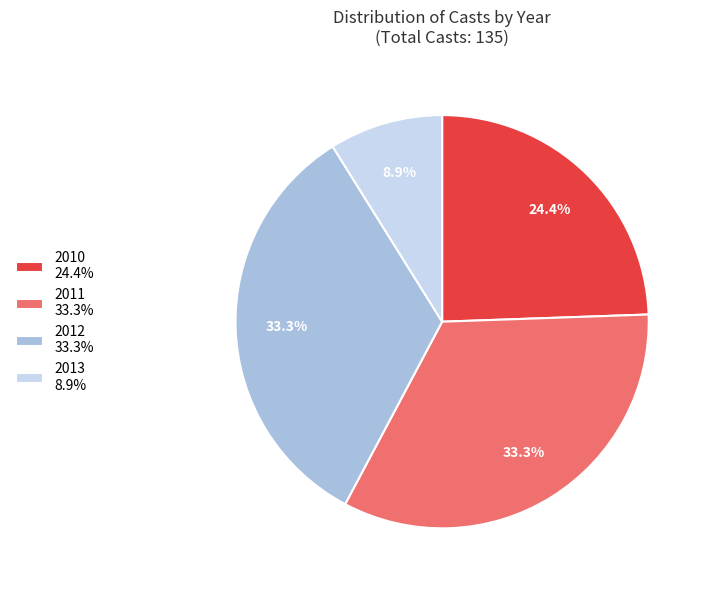

Does any single category account for the majority?

No